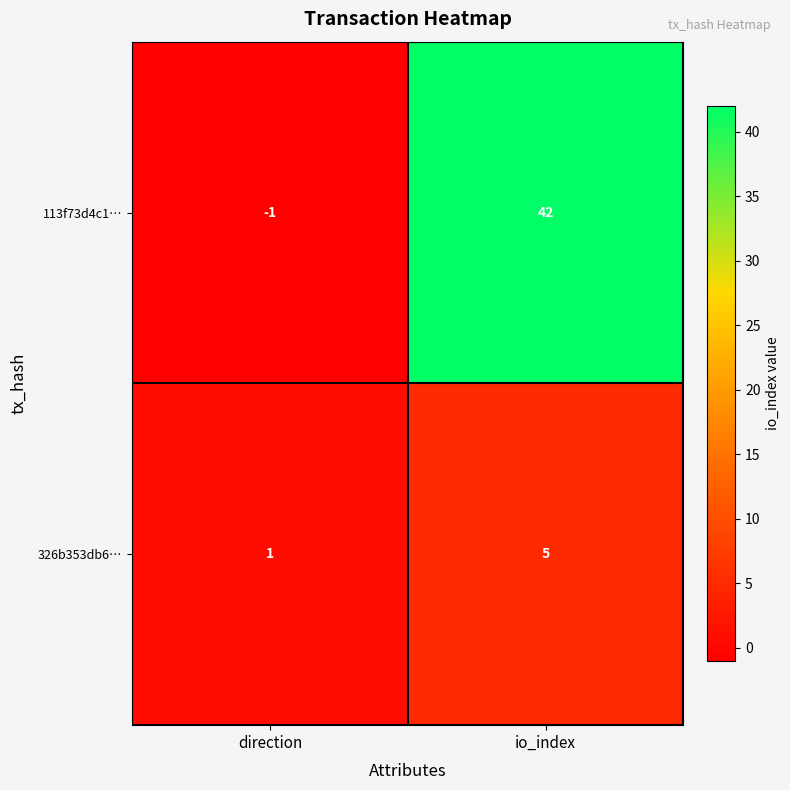

What is the spread (max minus min) of values at io_index?

37